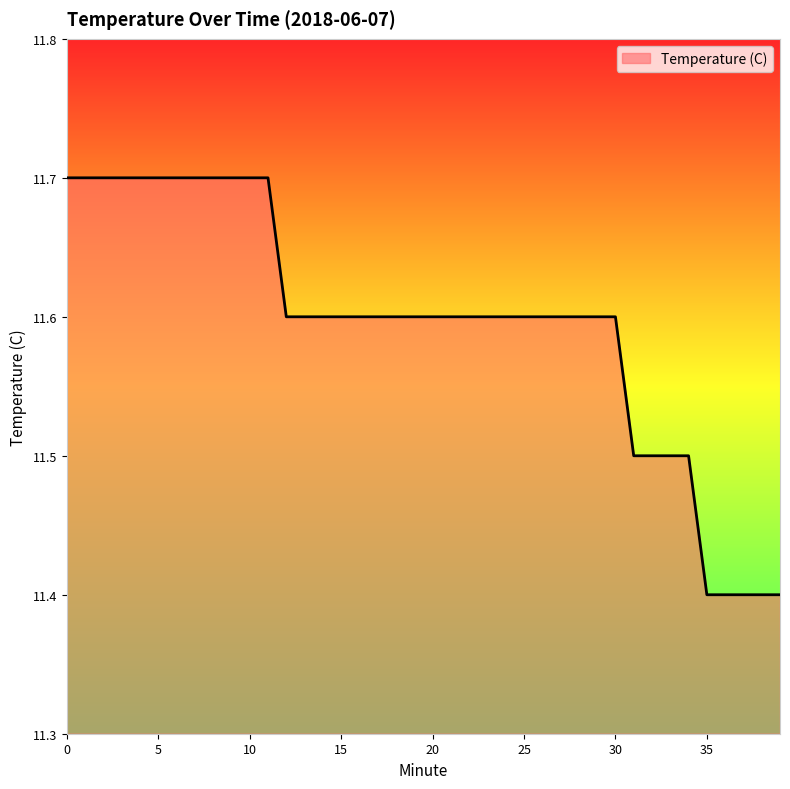

What is the smallest value displayed?

11.4